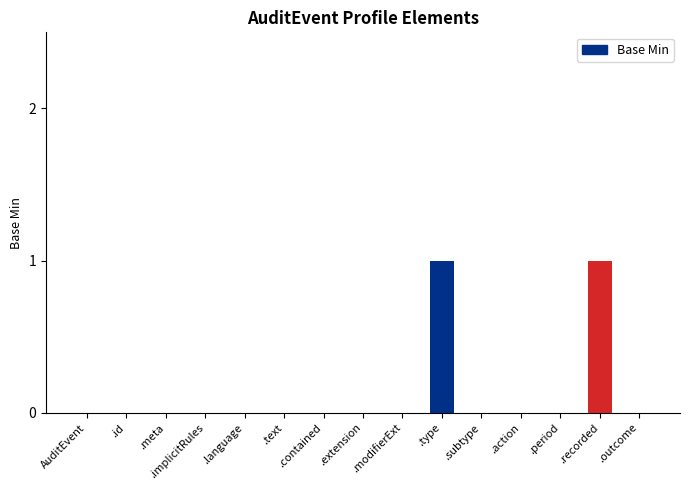

Approximately how many times larger is the value at .type compared to .recorded?

1.0